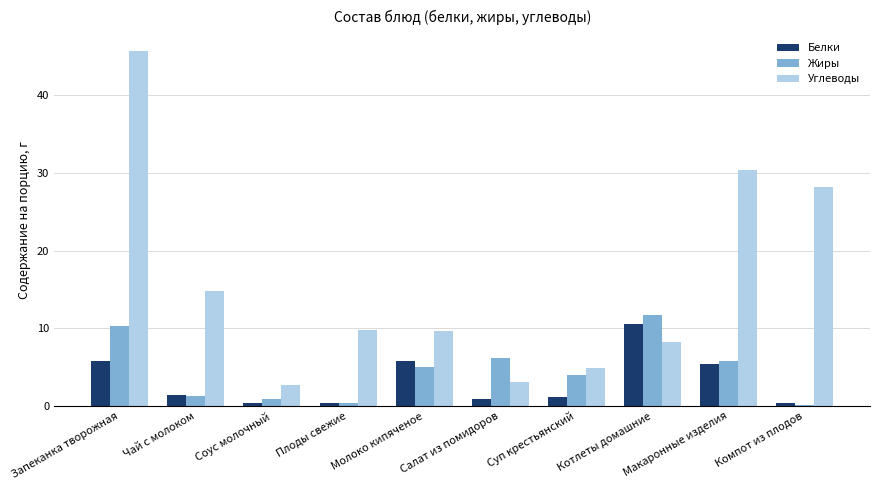

The value of Жиры at Салат из помидоров is 6.1. True or false?

True